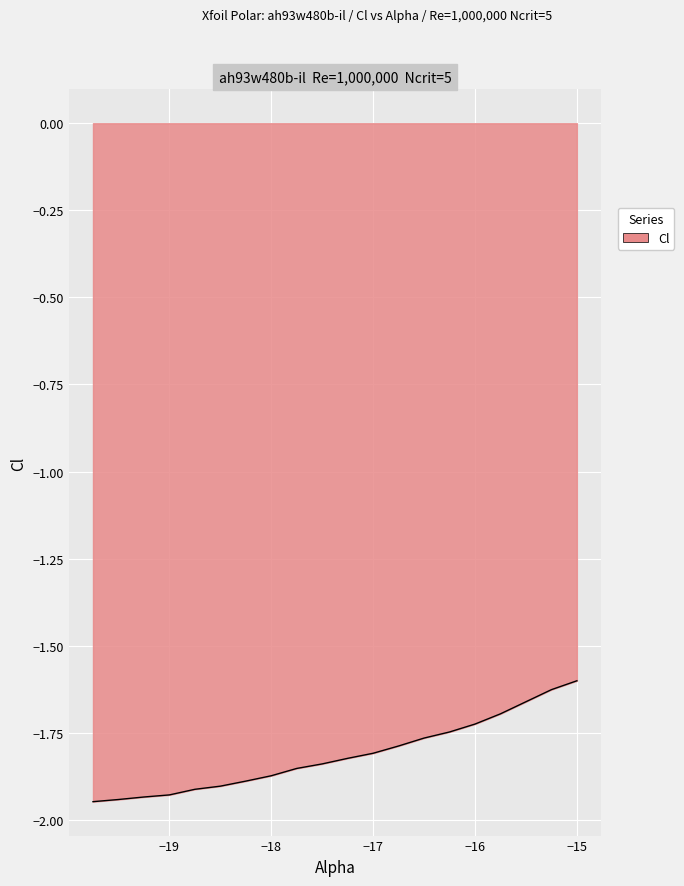

What is the difference between the maximum and minimum values?

0.3